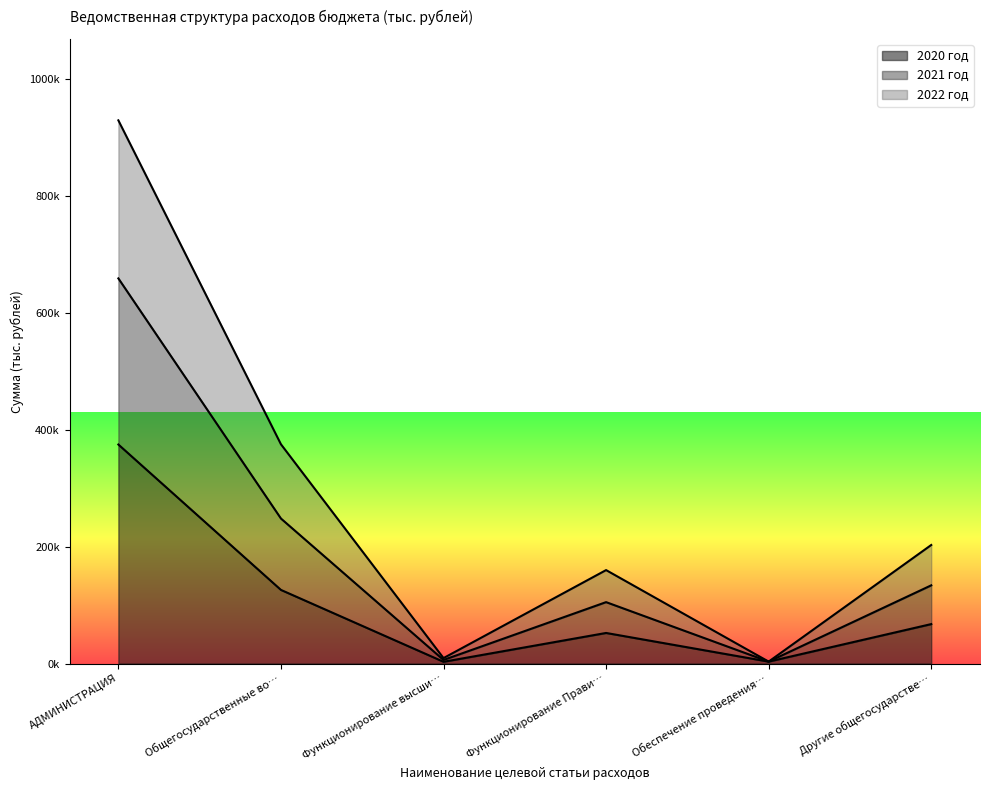

What are all the series names shown in the legend?

2020 год, 2021 год, 2022 год